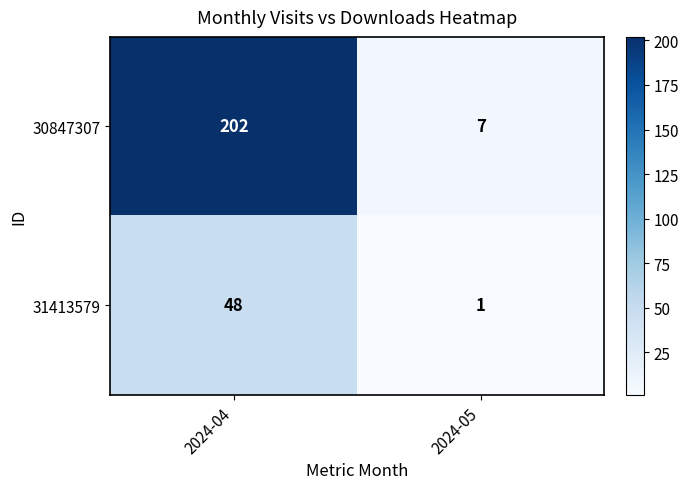

Rank the series by their maximum value, from highest to lowest.

30847307, 31413579